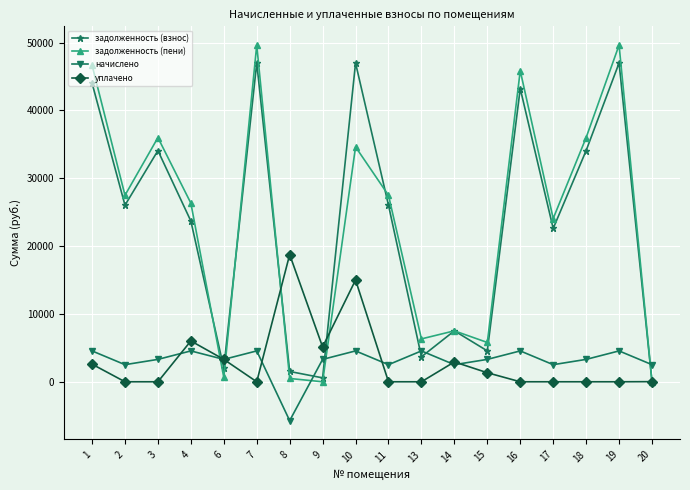

How many interior local valleys does the задолженность (взнос) series have?

6